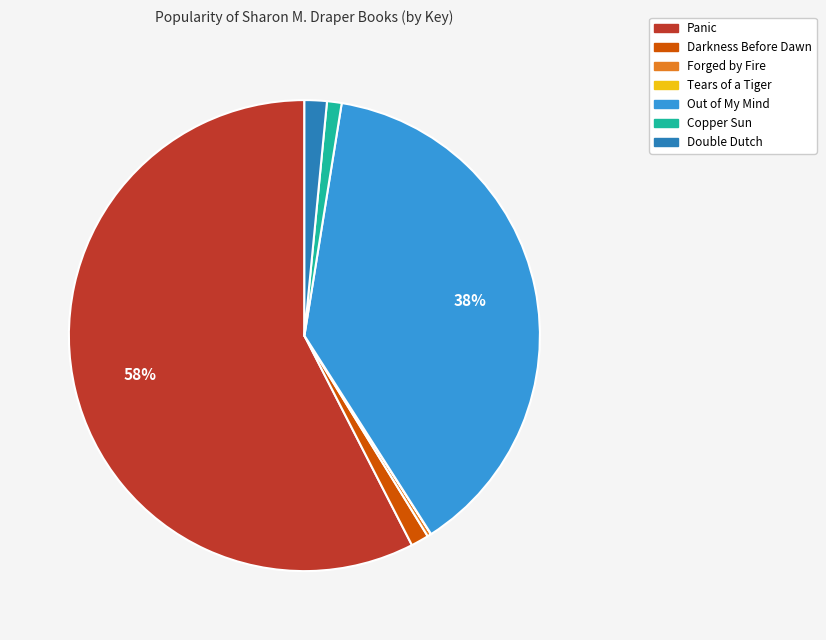

To the nearest percent, what is the difference between the largest and smallest slice percentages?

58%